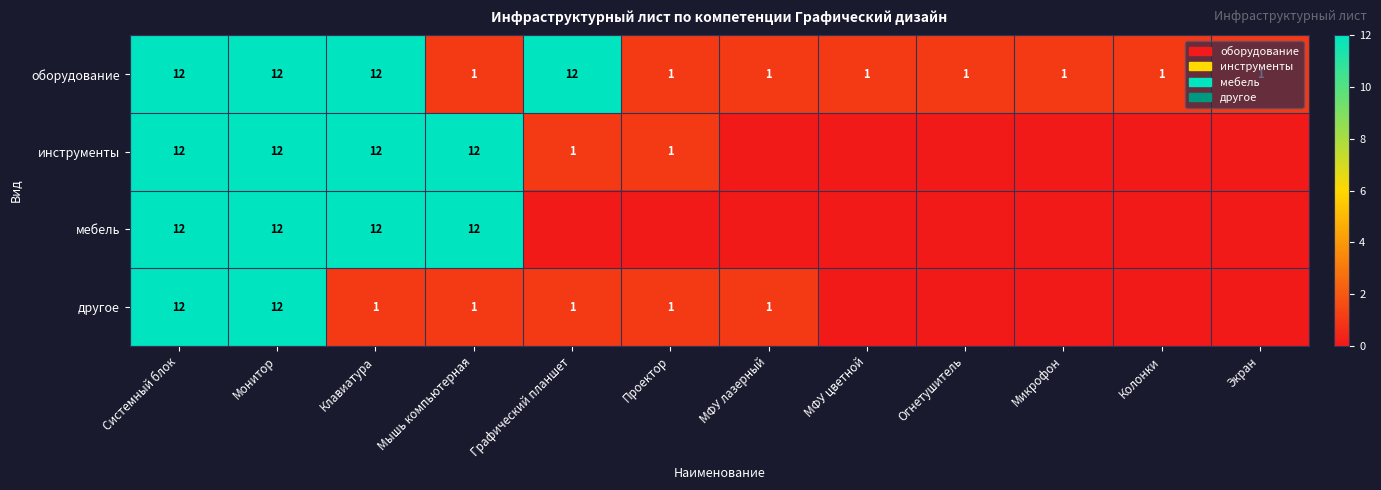

What is the maximum value shown in the chart?

12